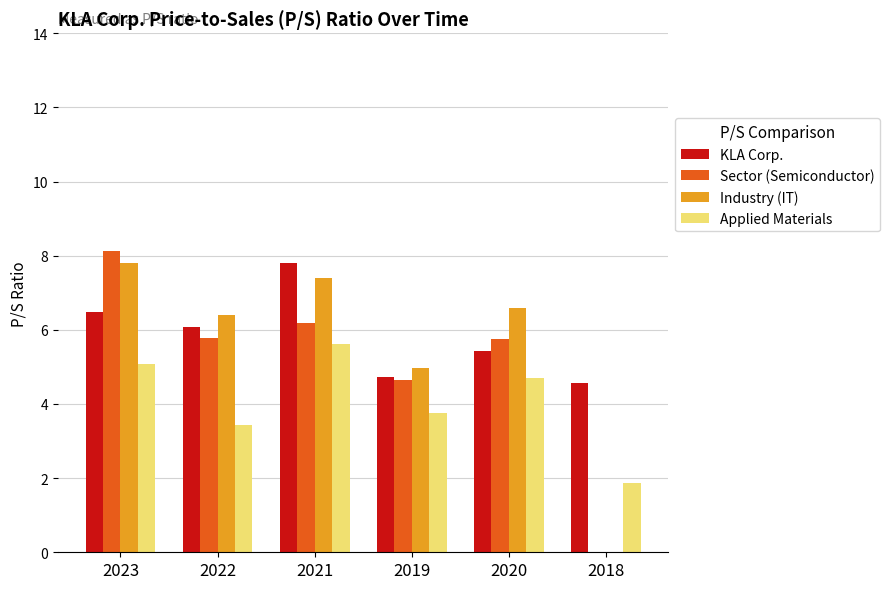

What value does the Applied Materials series have at 2020?

4.7